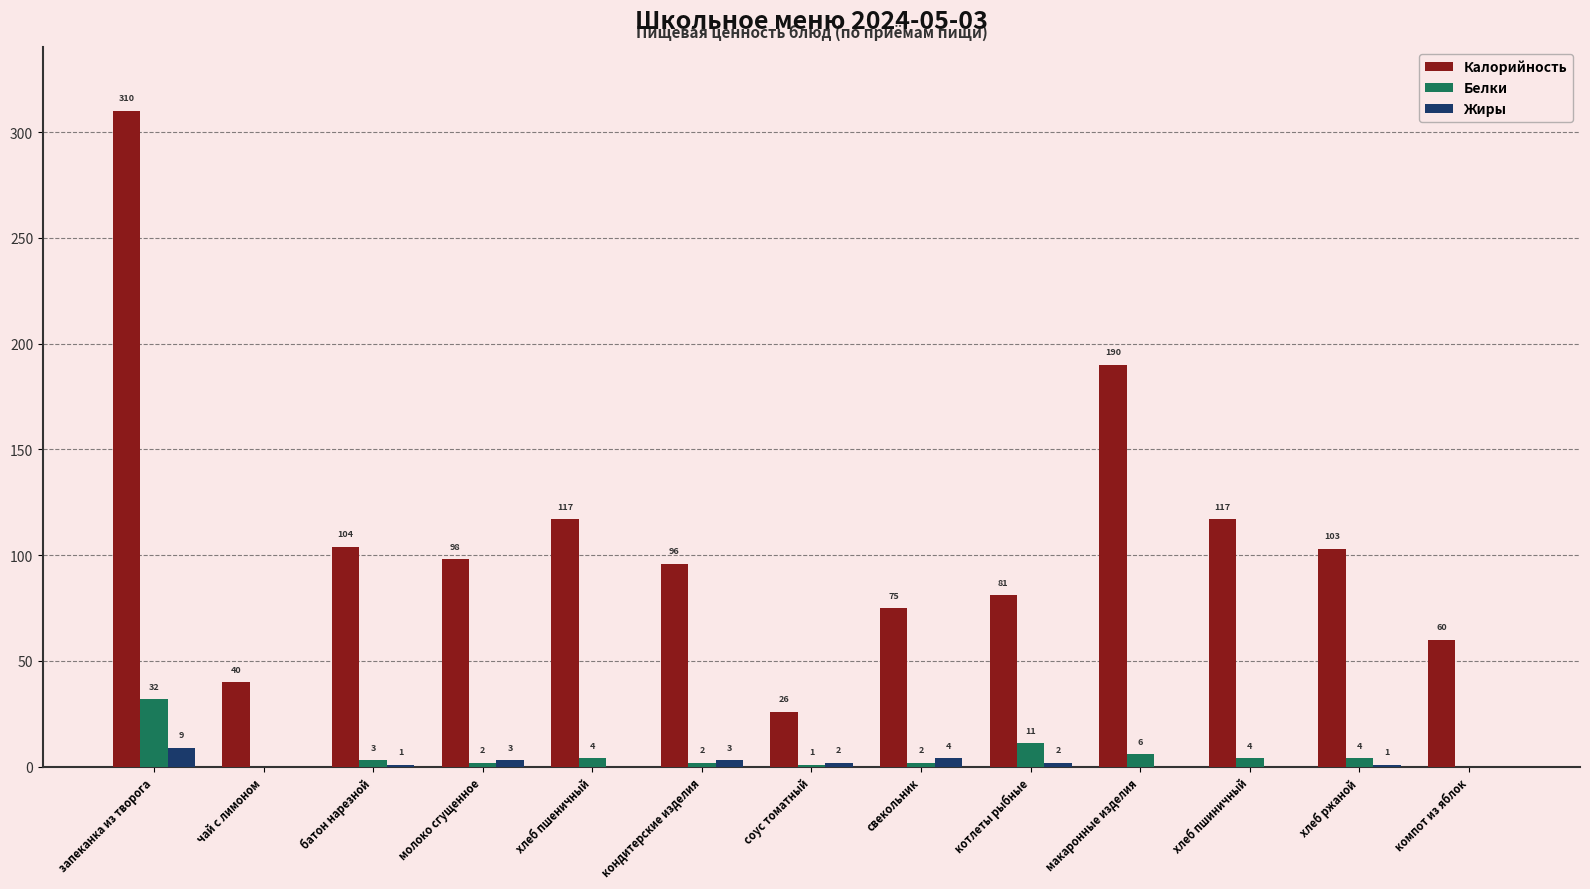

Read the Белки value at хлеб ржаной.

4